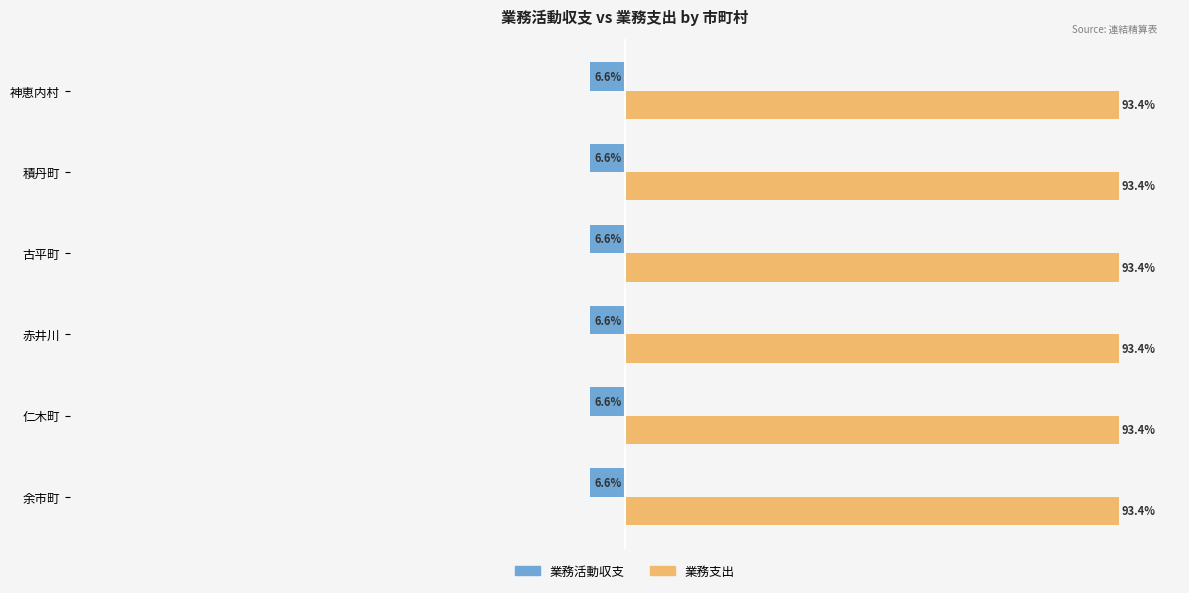

Which series has the largest total across all categories?

業務支出